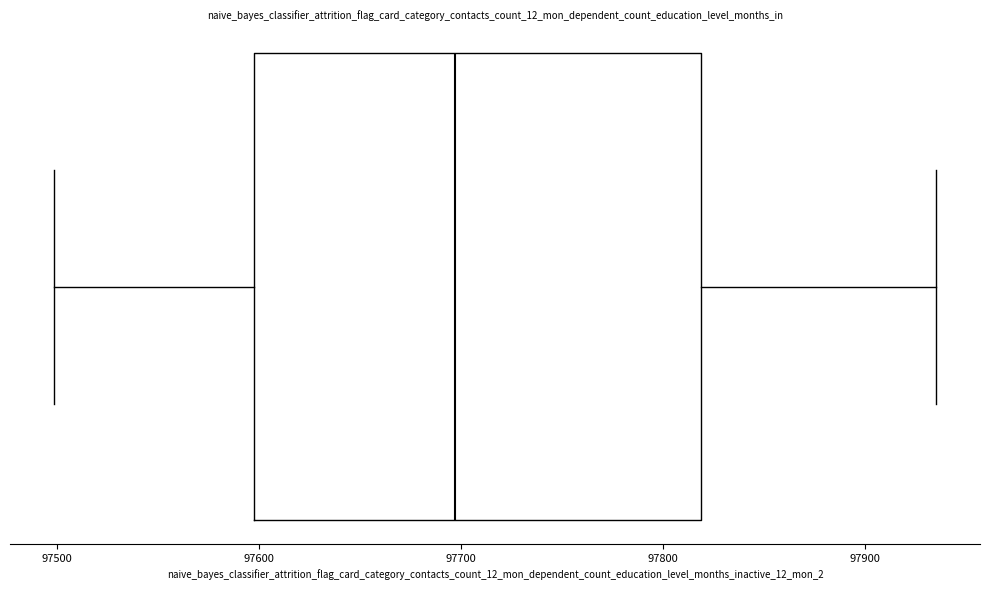

Where does the right whisker of the box end on the x-axis? The values are not printed on the chart, so give them approximately, as read against the axis.

97940